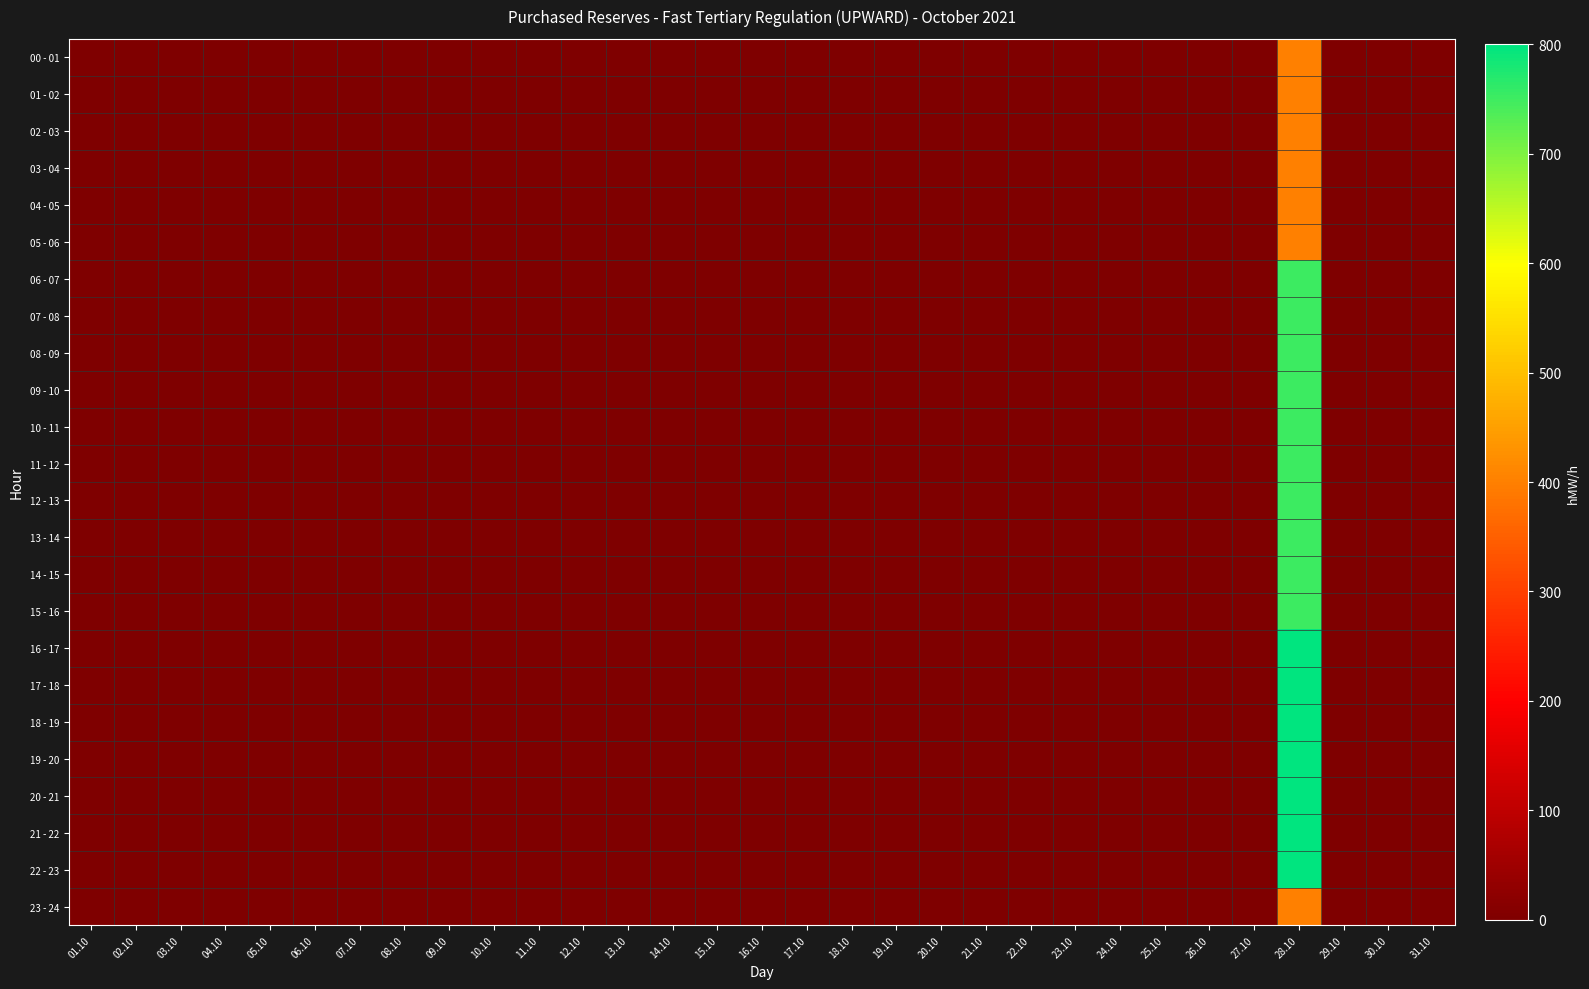

Reading left to right, extract all data points from this chart.

00 - 01: 01.10=0	02.10=0	03.10=0	04.10=0	05.10=0	06.10=0	07.10=0	08.10=0	09.10=0	10.10=0	11.10=0	12.10=0	13.10=0	14.10=0	15.10=0	16.10=0	17.10=0	18.10=0	19.10=0	20.10=0	21.10=0	22.10=0	23.10=0	24.10=0	25.10=0	26.10=0	27.10=0	28.10=400	29.10=0	30.10=0	31.10=0
01 - 02: 01.10=0	02.10=0	03.10=0	04.10=0	05.10=0	06.10=0	07.10=0	08.10=0	09.10=0	10.10=0	11.10=0	12.10=0	13.10=0	14.10=0	15.10=0	16.10=0	17.10=0	18.10=0	19.10=0	20.10=0	21.10=0	22.10=0	23.10=0	24.10=0	25.10=0	26.10=0	27.10=0	28.10=400	29.10=0	30.10=0	31.10=0
02 - 03: 01.10=0	02.10=0	03.10=0	04.10=0	05.10=0	06.10=0	07.10=0	08.10=0	09.10=0	10.10=0	11.10=0	12.10=0	13.10=0	14.10=0	15.10=0	16.10=0	17.10=0	18.10=0	19.10=0	20.10=0	21.10=0	22.10=0	23.10=0	24.10=0	25.10=0	26.10=0	27.10=0	28.10=400	29.10=0	30.10=0	31.10=0
03 - 04: 01.10=0	02.10=0	03.10=0	04.10=0	05.10=0	06.10=0	07.10=0	08.10=0	09.10=0	10.10=0	11.10=0	12.10=0	13.10=0	14.10=0	15.10=0	16.10=0	17.10=0	18.10=0	19.10=0	20.10=0	21.10=0	22.10=0	23.10=0	24.10=0	25.10=0	26.10=0	27.10=0	28.10=400	29.10=0	30.10=0	31.10=0
04 - 05: 01.10=0	02.10=0	03.10=0	04.10=0	05.10=0	06.10=0	07.10=0	08.10=0	09.10=0	10.10=0	11.10=0	12.10=0	13.10=0	14.10=0	15.10=0	16.10=0	17.10=0	18.10=0	19.10=0	20.10=0	21.10=0	22.10=0	23.10=0	24.10=0	25.10=0	26.10=0	27.10=0	28.10=400	29.10=0	30.10=0	31.10=0
05 - 06: 01.10=0	02.10=0	03.10=0	04.10=0	05.10=0	06.10=0	07.10=0	08.10=0	09.10=0	10.10=0	11.10=0	12.10=0	13.10=0	14.10=0	15.10=0	16.10=0	17.10=0	18.10=0	19.10=0	20.10=0	21.10=0	22.10=0	23.10=0	24.10=0	25.10=0	26.10=0	27.10=0	28.10=400	29.10=0	30.10=0	31.10=0
06 - 07: 01.10=0	02.10=0	03.10=0	04.10=0	05.10=0	06.10=0	07.10=0	08.10=0	09.10=0	10.10=0	11.10=0	12.10=0	13.10=0	14.10=0	15.10=0	16.10=0	17.10=0	18.10=0	19.10=0	20.10=0	21.10=0	22.10=0	23.10=0	24.10=0	25.10=0	26.10=0	27.10=0	28.10=750	29.10=0	30.10=0	31.10=0
07 - 08: 01.10=0	02.10=0	03.10=0	04.10=0	05.10=0	06.10=0	07.10=0	08.10=0	09.10=0	10.10=0	11.10=0	12.10=0	13.10=0	14.10=0	15.10=0	16.10=0	17.10=0	18.10=0	19.10=0	20.10=0	21.10=0	22.10=0	23.10=0	24.10=0	25.10=0	26.10=0	27.10=0	28.10=750	29.10=0	30.10=0	31.10=0
08 - 09: 01.10=0	02.10=0	03.10=0	04.10=0	05.10=0	06.10=0	07.10=0	08.10=0	09.10=0	10.10=0	11.10=0	12.10=0	13.10=0	14.10=0	15.10=0	16.10=0	17.10=0	18.10=0	19.10=0	20.10=0	21.10=0	22.10=0	23.10=0	24.10=0	25.10=0	26.10=0	27.10=0	28.10=750	29.10=0	30.10=0	31.10=0
09 - 10: 01.10=0	02.10=0	03.10=0	04.10=0	05.10=0	06.10=0	07.10=0	08.10=0	09.10=0	10.10=0	11.10=0	12.10=0	13.10=0	14.10=0	15.10=0	16.10=0	17.10=0	18.10=0	19.10=0	20.10=0	21.10=0	22.10=0	23.10=0	24.10=0	25.10=0	26.10=0	27.10=0	28.10=750	29.10=0	30.10=0	31.10=0
10 - 11: 01.10=0	02.10=0	03.10=0	04.10=0	05.10=0	06.10=0	07.10=0	08.10=0	09.10=0	10.10=0	11.10=0	12.10=0	13.10=0	14.10=0	15.10=0	16.10=0	17.10=0	18.10=0	19.10=0	20.10=0	21.10=0	22.10=0	23.10=0	24.10=0	25.10=0	26.10=0	27.10=0	28.10=750	29.10=0	30.10=0	31.10=0
11 - 12: 01.10=0	02.10=0	03.10=0	04.10=0	05.10=0	06.10=0	07.10=0	08.10=0	09.10=0	10.10=0	11.10=0	12.10=0	13.10=0	14.10=0	15.10=0	16.10=0	17.10=0	18.10=0	19.10=0	20.10=0	21.10=0	22.10=0	23.10=0	24.10=0	25.10=0	26.10=0	27.10=0	28.10=750	29.10=0	30.10=0	31.10=0
12 - 13: 01.10=0	02.10=0	03.10=0	04.10=0	05.10=0	06.10=0	07.10=0	08.10=0	09.10=0	10.10=0	11.10=0	12.10=0	13.10=0	14.10=0	15.10=0	16.10=0	17.10=0	18.10=0	19.10=0	20.10=0	21.10=0	22.10=0	23.10=0	24.10=0	25.10=0	26.10=0	27.10=0	28.10=750	29.10=0	30.10=0	31.10=0
13 - 14: 01.10=0	02.10=0	03.10=0	04.10=0	05.10=0	06.10=0	07.10=0	08.10=0	09.10=0	10.10=0	11.10=0	12.10=0	13.10=0	14.10=0	15.10=0	16.10=0	17.10=0	18.10=0	19.10=0	20.10=0	21.10=0	22.10=0	23.10=0	24.10=0	25.10=0	26.10=0	27.10=0	28.10=750	29.10=0	30.10=0	31.10=0
14 - 15: 01.10=0	02.10=0	03.10=0	04.10=0	05.10=0	06.10=0	07.10=0	08.10=0	09.10=0	10.10=0	11.10=0	12.10=0	13.10=0	14.10=0	15.10=0	16.10=0	17.10=0	18.10=0	19.10=0	20.10=0	21.10=0	22.10=0	23.10=0	24.10=0	25.10=0	26.10=0	27.10=0	28.10=750	29.10=0	30.10=0	31.10=0
15 - 16: 01.10=0	02.10=0	03.10=0	04.10=0	05.10=0	06.10=0	07.10=0	08.10=0	09.10=0	10.10=0	11.10=0	12.10=0	13.10=0	14.10=0	15.10=0	16.10=0	17.10=0	18.10=0	19.10=0	20.10=0	21.10=0	22.10=0	23.10=0	24.10=0	25.10=0	26.10=0	27.10=0	28.10=750	29.10=0	30.10=0	31.10=0
16 - 17: 01.10=0	02.10=0	03.10=0	04.10=0	05.10=0	06.10=0	07.10=0	08.10=0	09.10=0	10.10=0	11.10=0	12.10=0	13.10=0	14.10=0	15.10=0	16.10=0	17.10=0	18.10=0	19.10=0	20.10=0	21.10=0	22.10=0	23.10=0	24.10=0	25.10=0	26.10=0	27.10=0	28.10=800	29.10=0	30.10=0	31.10=0
17 - 18: 01.10=0	02.10=0	03.10=0	04.10=0	05.10=0	06.10=0	07.10=0	08.10=0	09.10=0	10.10=0	11.10=0	12.10=0	13.10=0	14.10=0	15.10=0	16.10=0	17.10=0	18.10=0	19.10=0	20.10=0	21.10=0	22.10=0	23.10=0	24.10=0	25.10=0	26.10=0	27.10=0	28.10=800	29.10=0	30.10=0	31.10=0
18 - 19: 01.10=0	02.10=0	03.10=0	04.10=0	05.10=0	06.10=0	07.10=0	08.10=0	09.10=0	10.10=0	11.10=0	12.10=0	13.10=0	14.10=0	15.10=0	16.10=0	17.10=0	18.10=0	19.10=0	20.10=0	21.10=0	22.10=0	23.10=0	24.10=0	25.10=0	26.10=0	27.10=0	28.10=800	29.10=0	30.10=0	31.10=0
19 - 20: 01.10=0	02.10=0	03.10=0	04.10=0	05.10=0	06.10=0	07.10=0	08.10=0	09.10=0	10.10=0	11.10=0	12.10=0	13.10=0	14.10=0	15.10=0	16.10=0	17.10=0	18.10=0	19.10=0	20.10=0	21.10=0	22.10=0	23.10=0	24.10=0	25.10=0	26.10=0	27.10=0	28.10=800	29.10=0	30.10=0	31.10=0
20 - 21: 01.10=0	02.10=0	03.10=0	04.10=0	05.10=0	06.10=0	07.10=0	08.10=0	09.10=0	10.10=0	11.10=0	12.10=0	13.10=0	14.10=0	15.10=0	16.10=0	17.10=0	18.10=0	19.10=0	20.10=0	21.10=0	22.10=0	23.10=0	24.10=0	25.10=0	26.10=0	27.10=0	28.10=800	29.10=0	30.10=0	31.10=0
21 - 22: 01.10=0	02.10=0	03.10=0	04.10=0	05.10=0	06.10=0	07.10=0	08.10=0	09.10=0	10.10=0	11.10=0	12.10=0	13.10=0	14.10=0	15.10=0	16.10=0	17.10=0	18.10=0	19.10=0	20.10=0	21.10=0	22.10=0	23.10=0	24.10=0	25.10=0	26.10=0	27.10=0	28.10=800	29.10=0	30.10=0	31.10=0
22 - 23: 01.10=0	02.10=0	03.10=0	04.10=0	05.10=0	06.10=0	07.10=0	08.10=0	09.10=0	10.10=0	11.10=0	12.10=0	13.10=0	14.10=0	15.10=0	16.10=0	17.10=0	18.10=0	19.10=0	20.10=0	21.10=0	22.10=0	23.10=0	24.10=0	25.10=0	26.10=0	27.10=0	28.10=800	29.10=0	30.10=0	31.10=0
23 - 24: 01.10=0	02.10=0	03.10=0	04.10=0	05.10=0	06.10=0	07.10=0	08.10=0	09.10=0	10.10=0	11.10=0	12.10=0	13.10=0	14.10=0	15.10=0	16.10=0	17.10=0	18.10=0	19.10=0	20.10=0	21.10=0	22.10=0	23.10=0	24.10=0	25.10=0	26.10=0	27.10=0	28.10=400	29.10=0	30.10=0	31.10=0